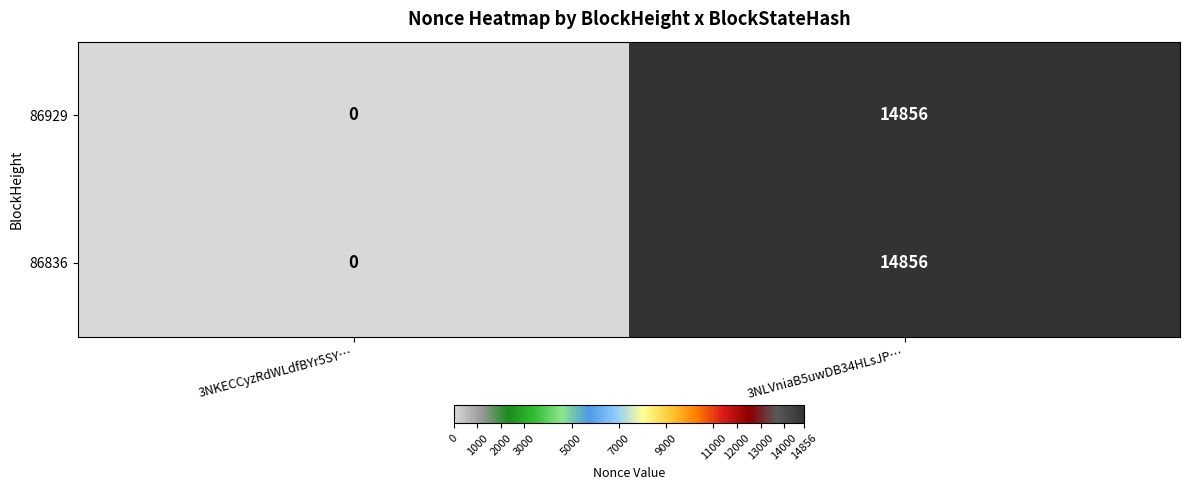

Is it true that 86836 equals 14856 at 3NLVniaB5uwDB34HLsJP…?

True